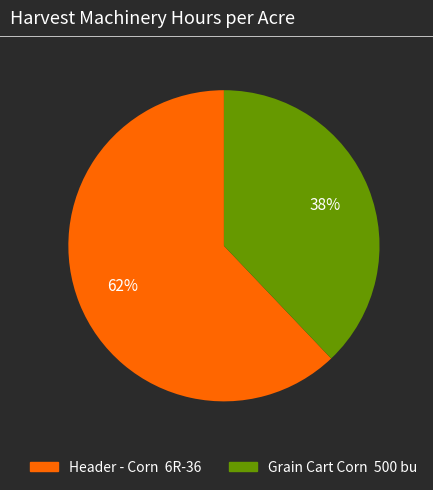

Count the number of slices in the pie.

2